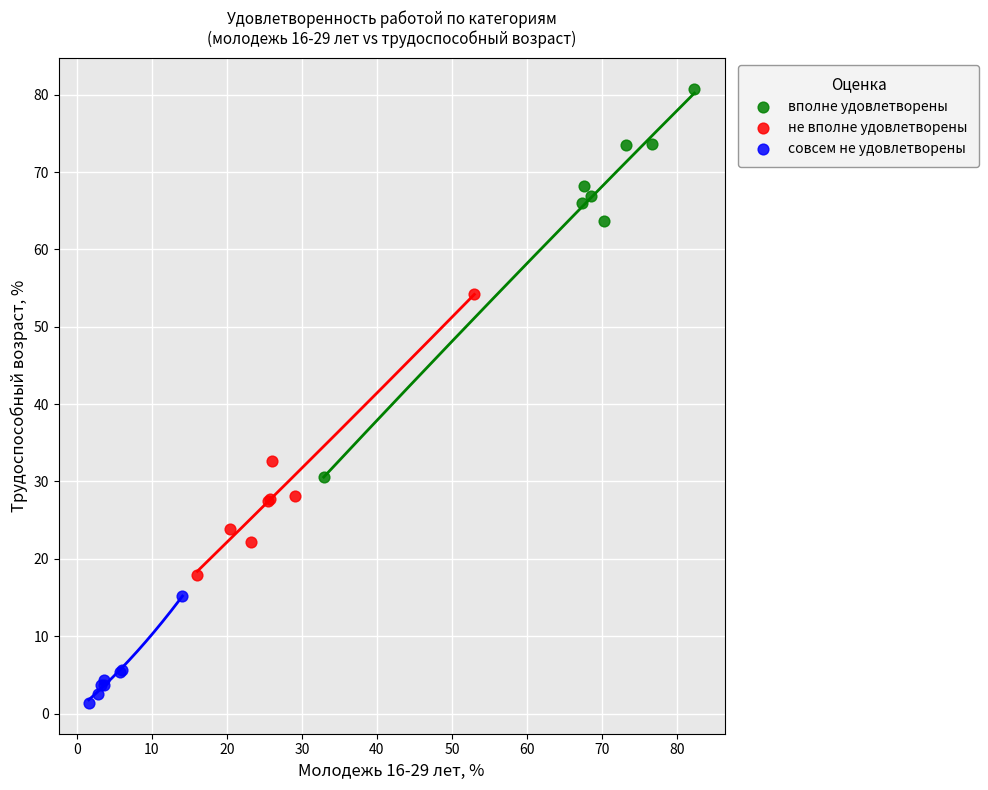

Which series reaches the minimum Y coordinate?

совсем не удовлетворены